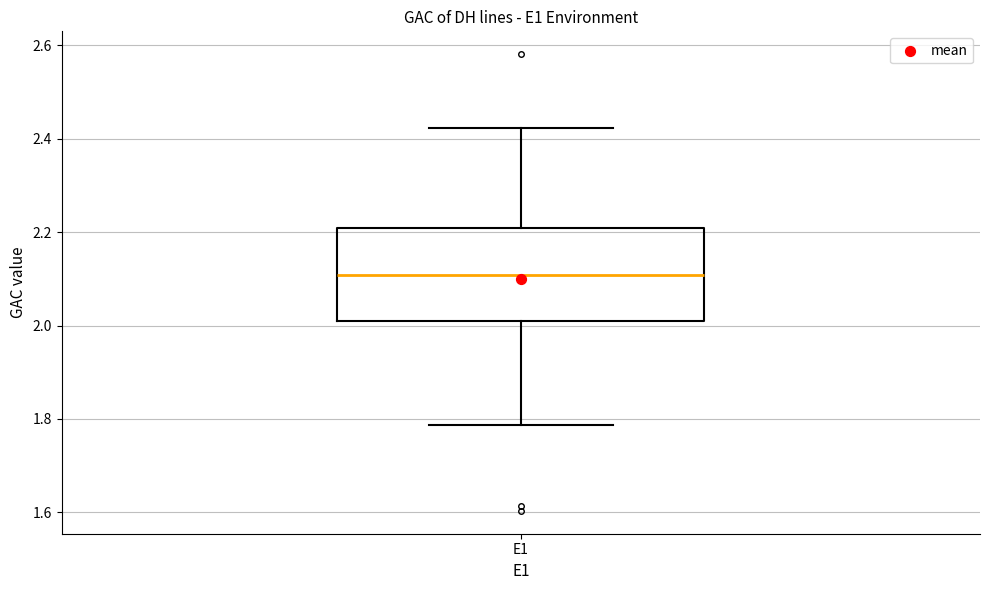

Where does the median line of the box for E1 sit on the y-axis? The values are not printed on the chart, so give them approximately, as read against the axis.

2.10